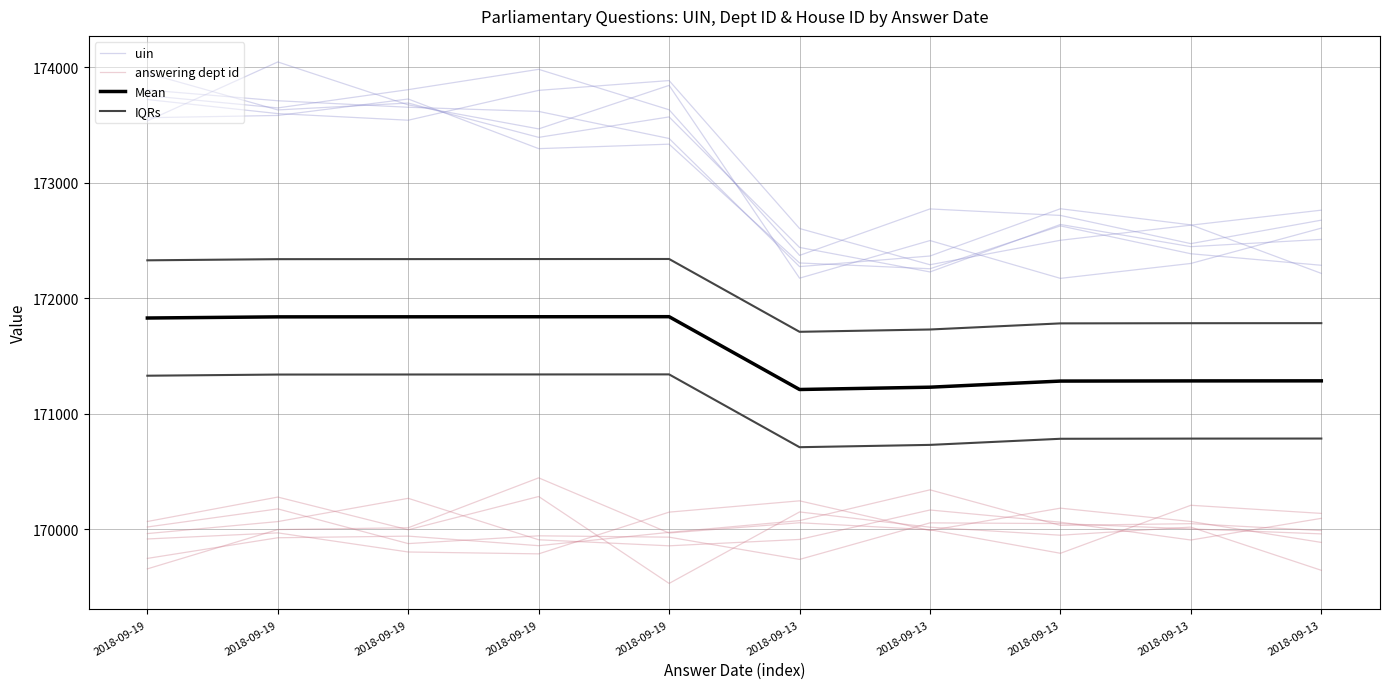

List the series in order of their overall mean, highest first.

uin, IQRs, Mean, answering dept id